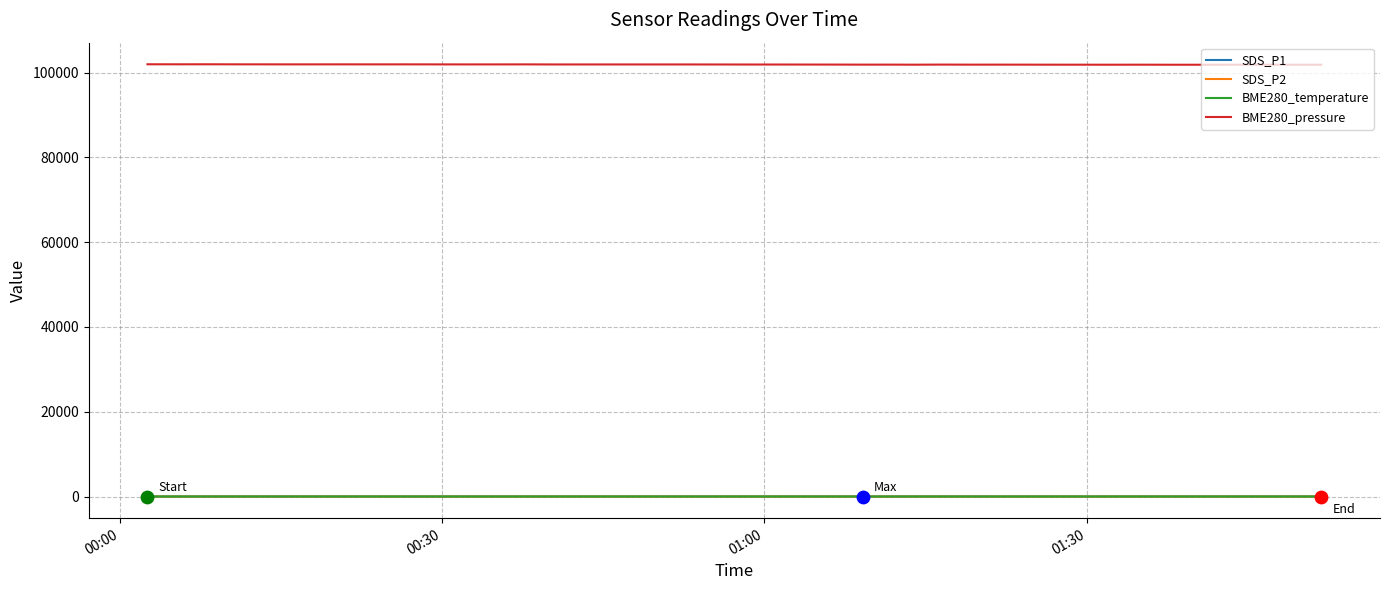

Which series has the largest total across all categories?

BME280_pressure